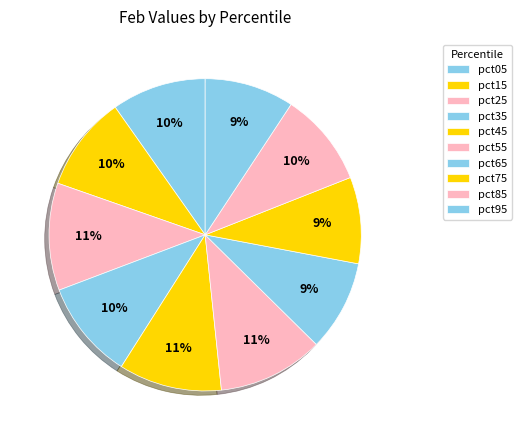

Between pct15 and pct85, which is larger?

pct15